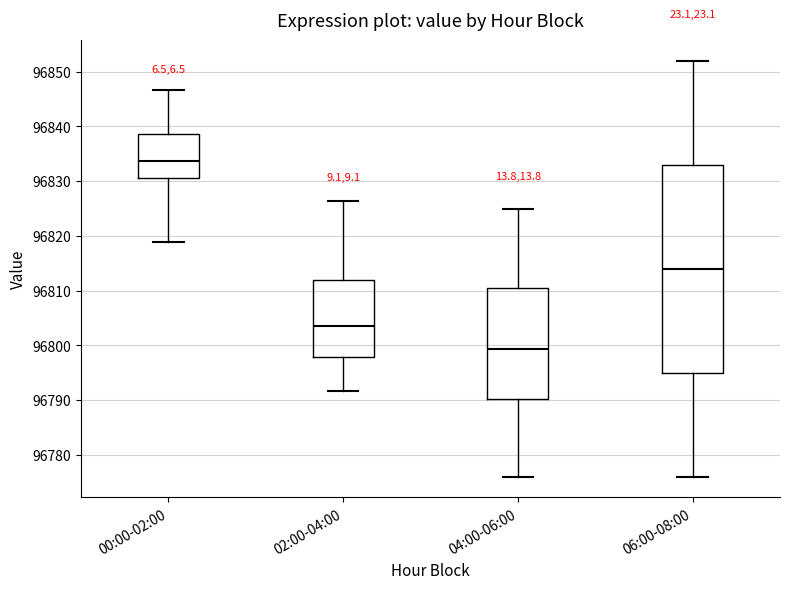

Reading left to right, read every box against the y-axis: the position of its median line, the range the box covers, and the ends of its whiskers. The values are not printed on the chart, so give them approximately, as read against the axis.

00:00-02:00: median 96834, box 96831 to 96839, whiskers 96819 to 96847
02:00-04:00: median 96804, box 96798 to 96812, whiskers 96792 to 96826
04:00-06:00: median 96799, box 96790 to 96811, whiskers 96776 to 96825
06:00-08:00: median 96814, box 96795 to 96833, whiskers 96776 to 96852